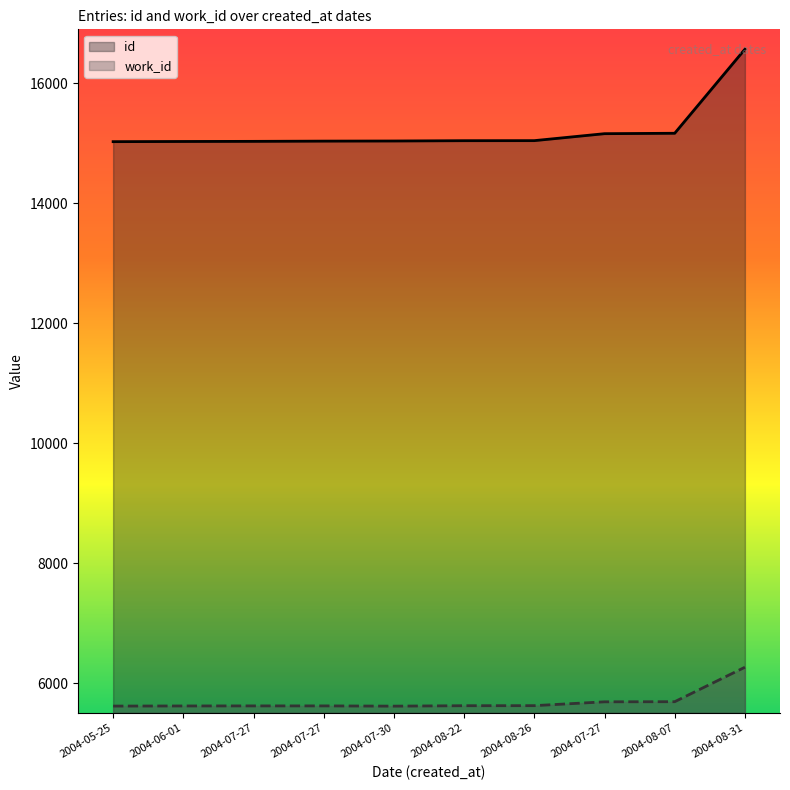

True or false: work_id and id intersect in this chart.

False